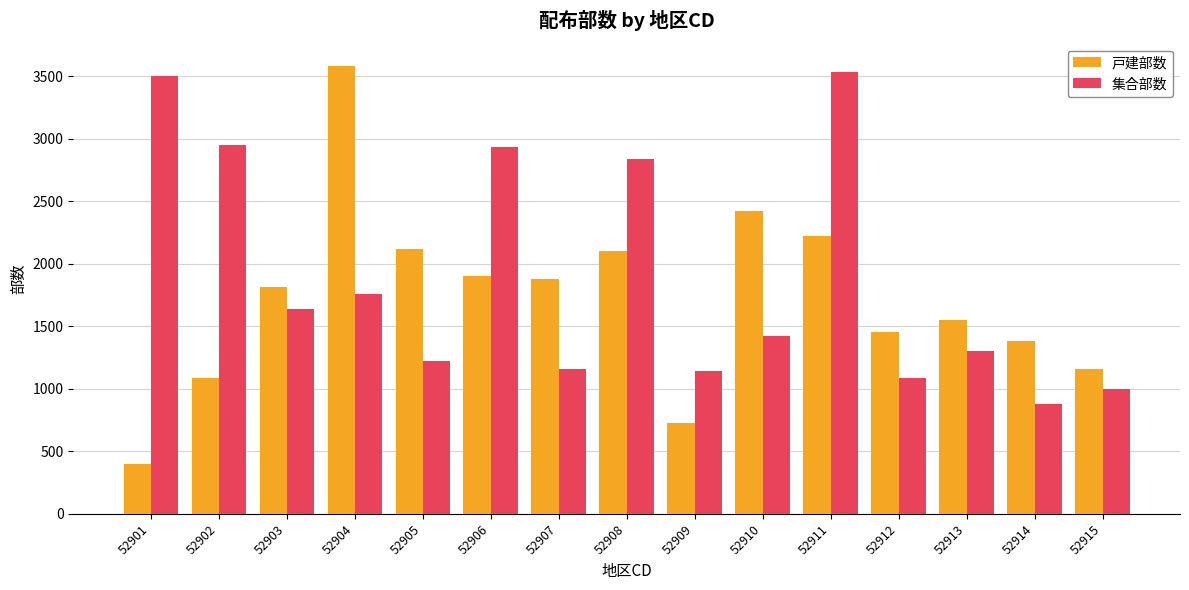

What is the spread (max minus min) of values at 52901?

3100